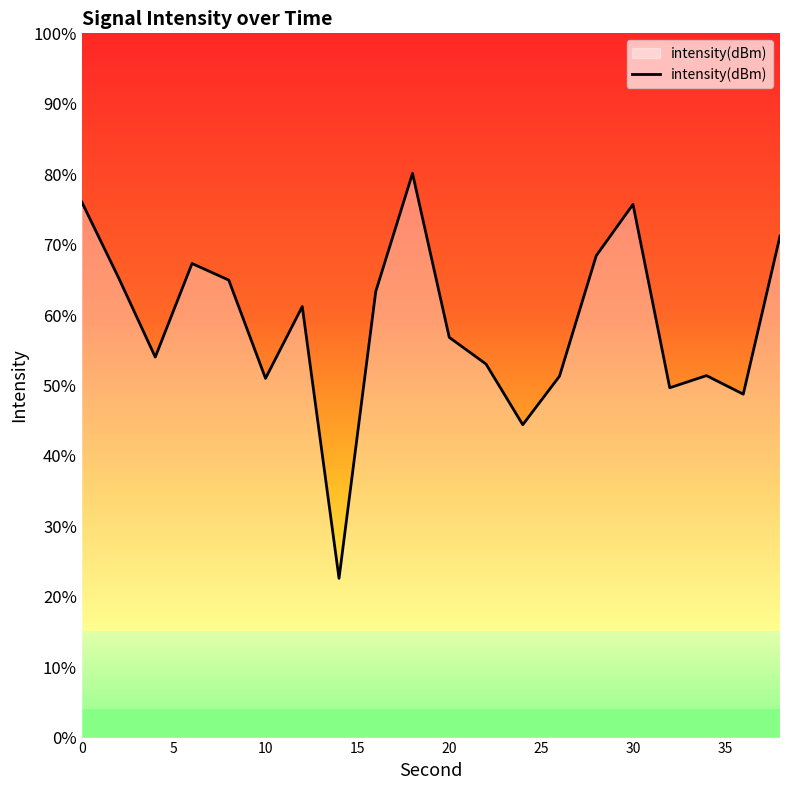

Does the chart display data point markers on the line(s)?

No